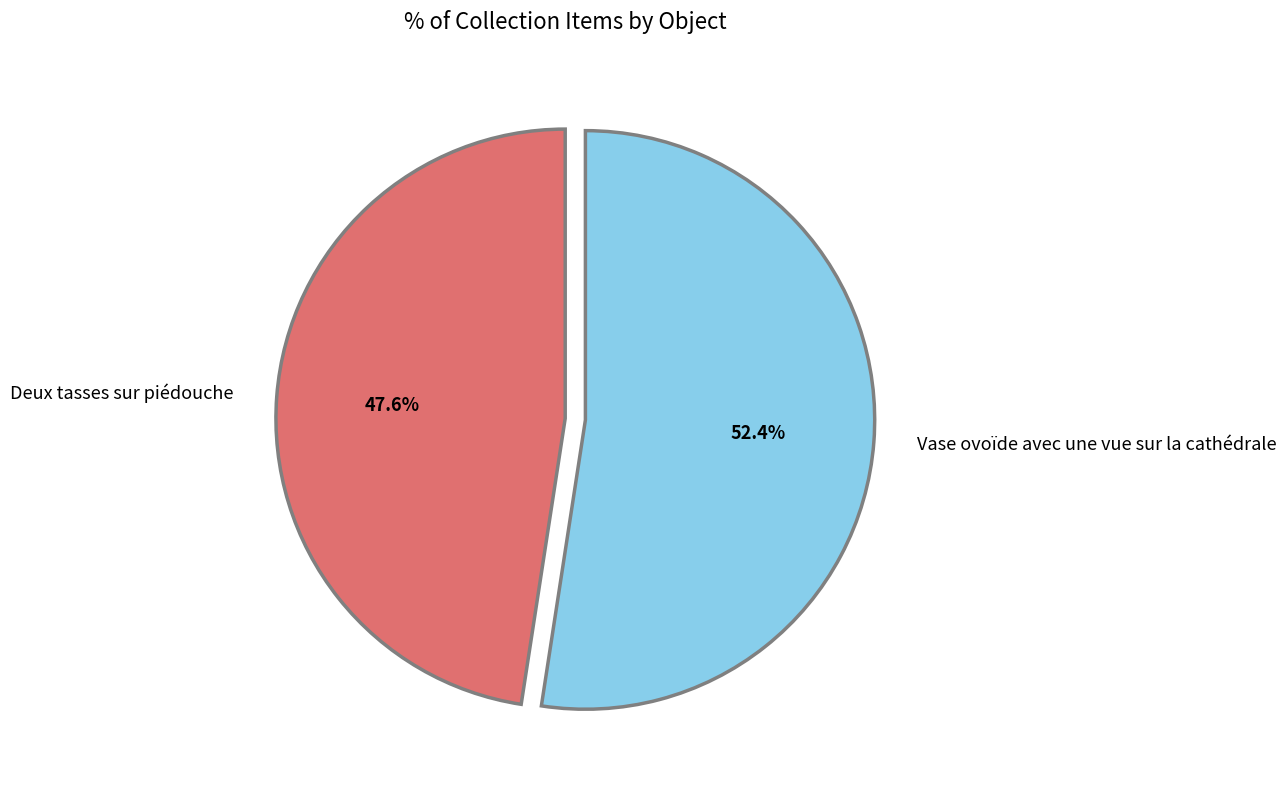

Does Deux tasses sur piédouche account for over 50% of the chart?

No